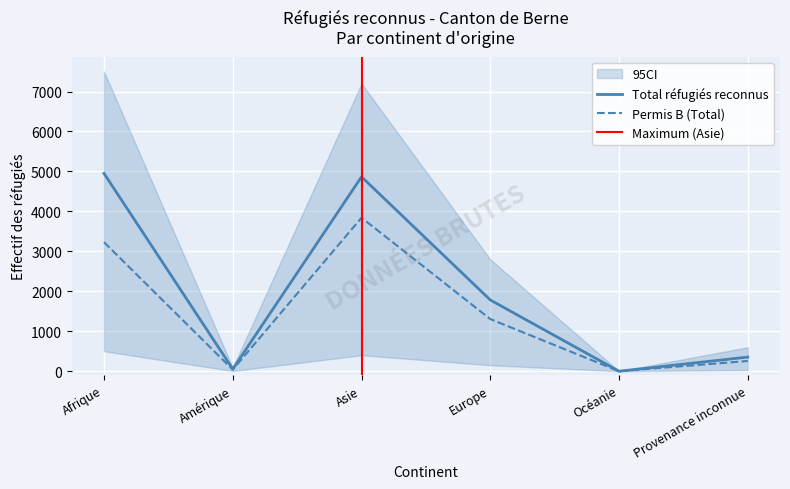

Is it true that Titulaire permis B (Total) equals 1329 at Asie?

False